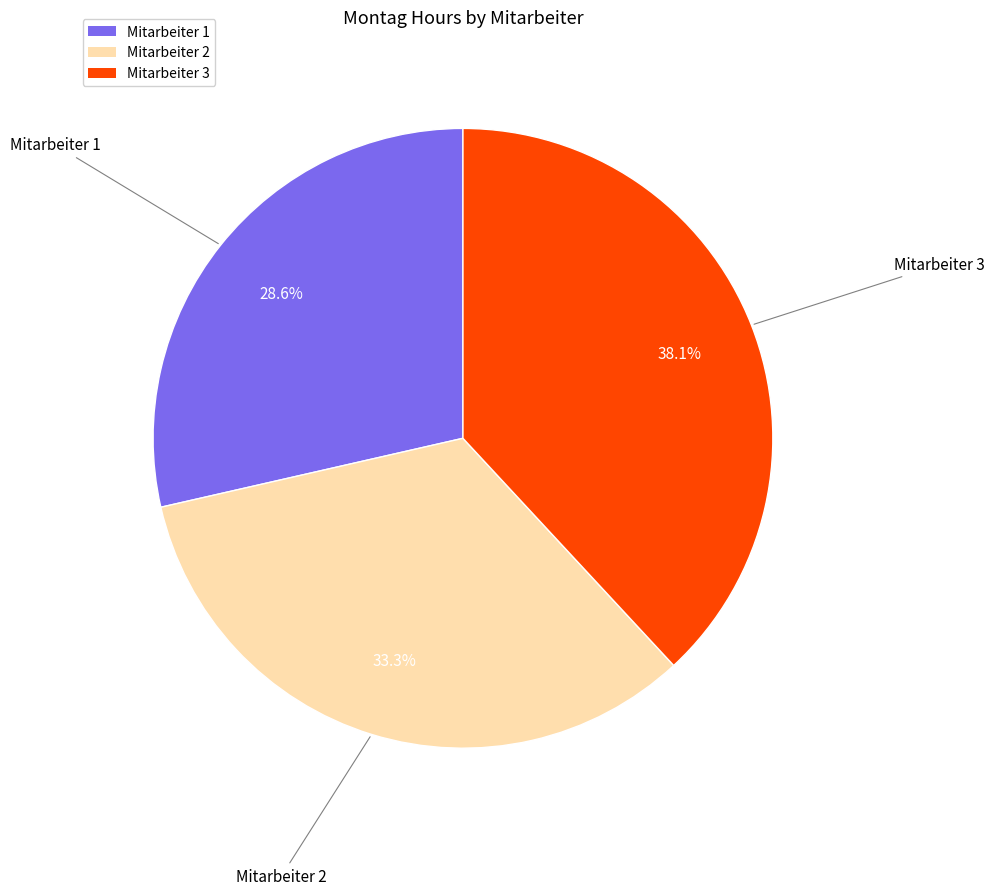

Count the number of slices in the pie.

3